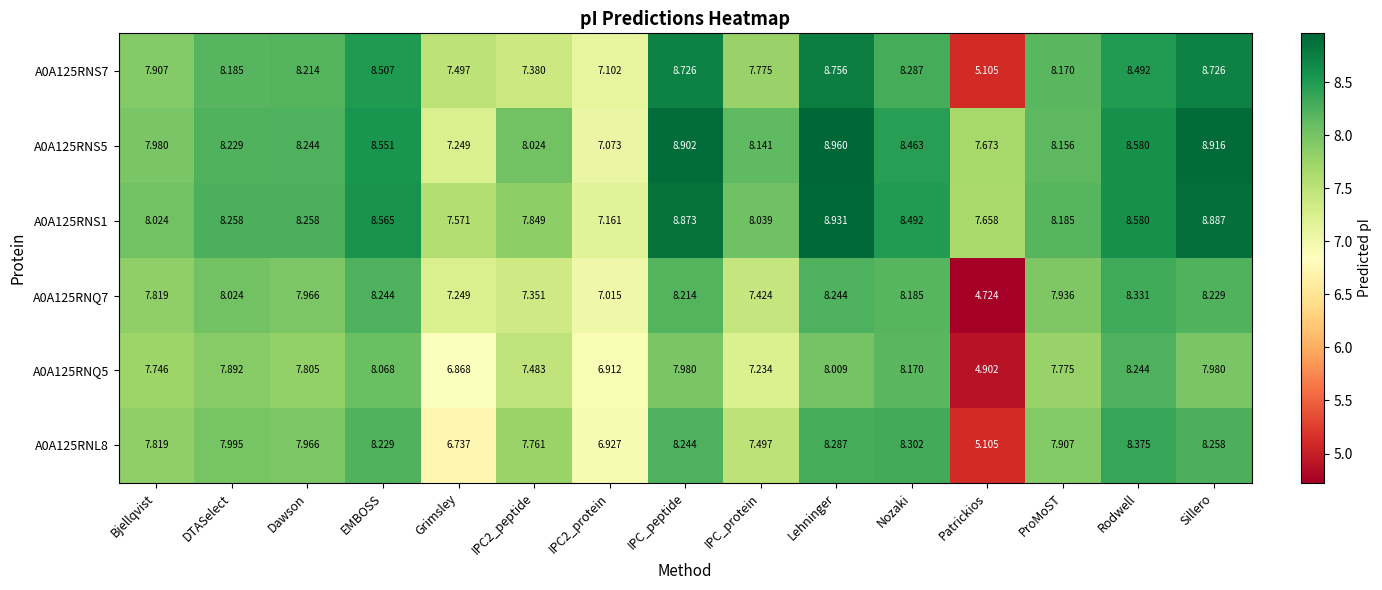

Which category has the lowest value across all series?

Patrickios